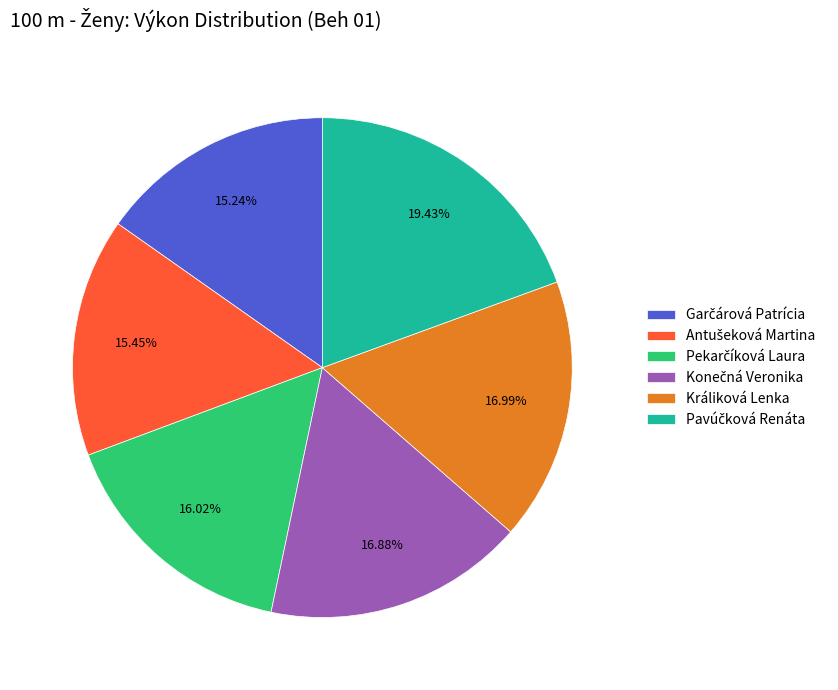

Is there a majority slice in this chart?

No